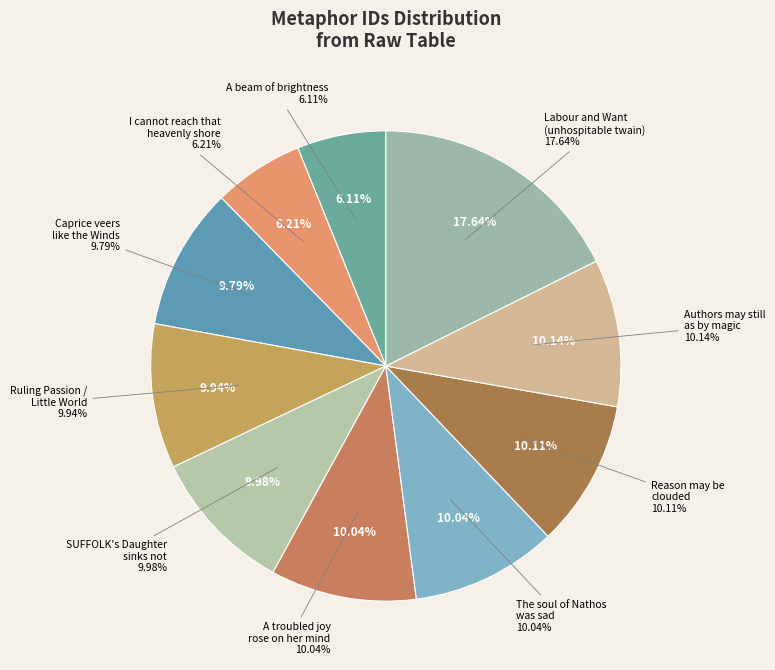

To the nearest percent, what percentage of the pie is I cannot reach that heavenly shore?

6%